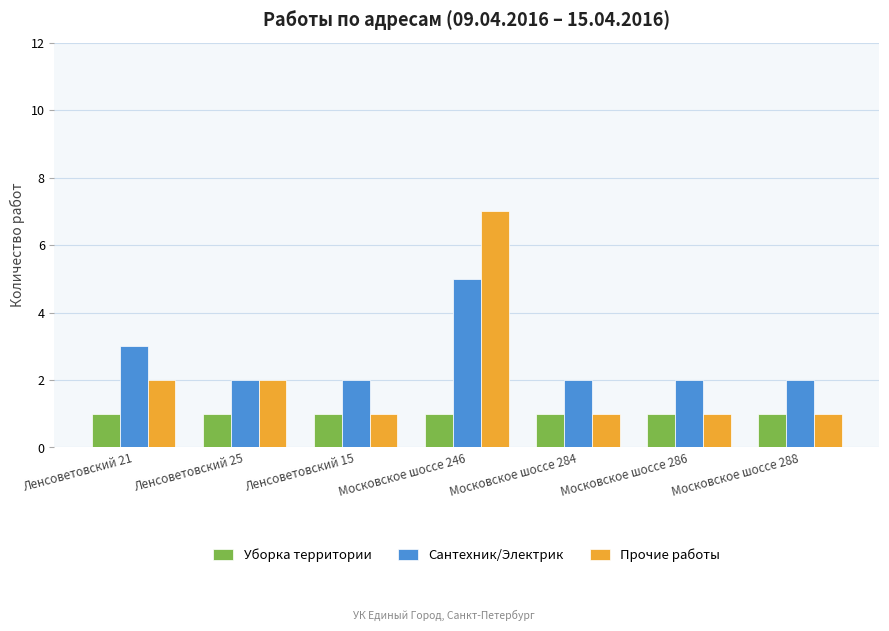

Which series has the widest spread of values?

Прочие работы